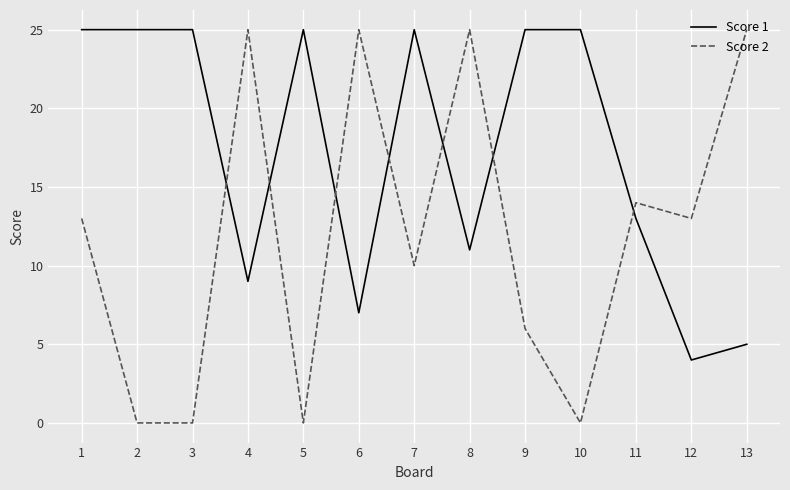

Which series has the largest total across all categories?

Score 1